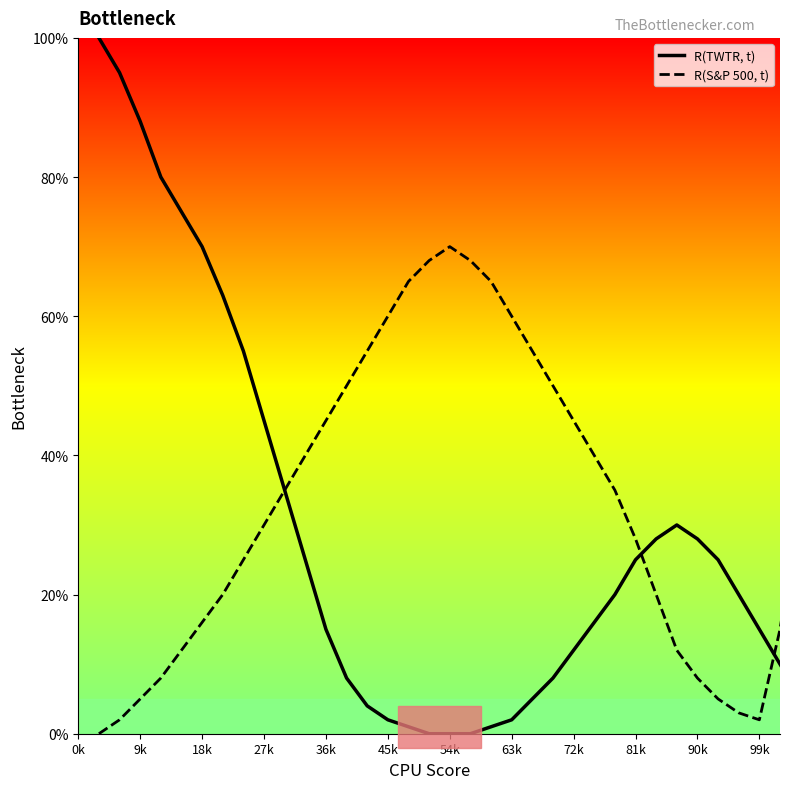

List the series in order of their peak value, highest first.

R(TWTR, t), R(S&P 500, t)